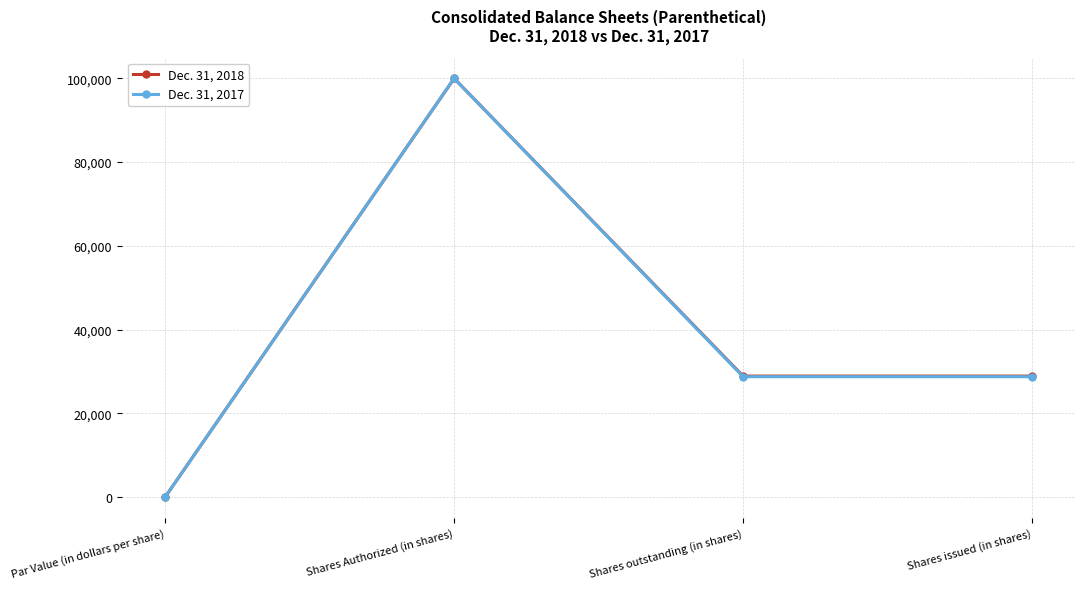

What is the label of the 1st point from the right?

Shares issued (in shares)